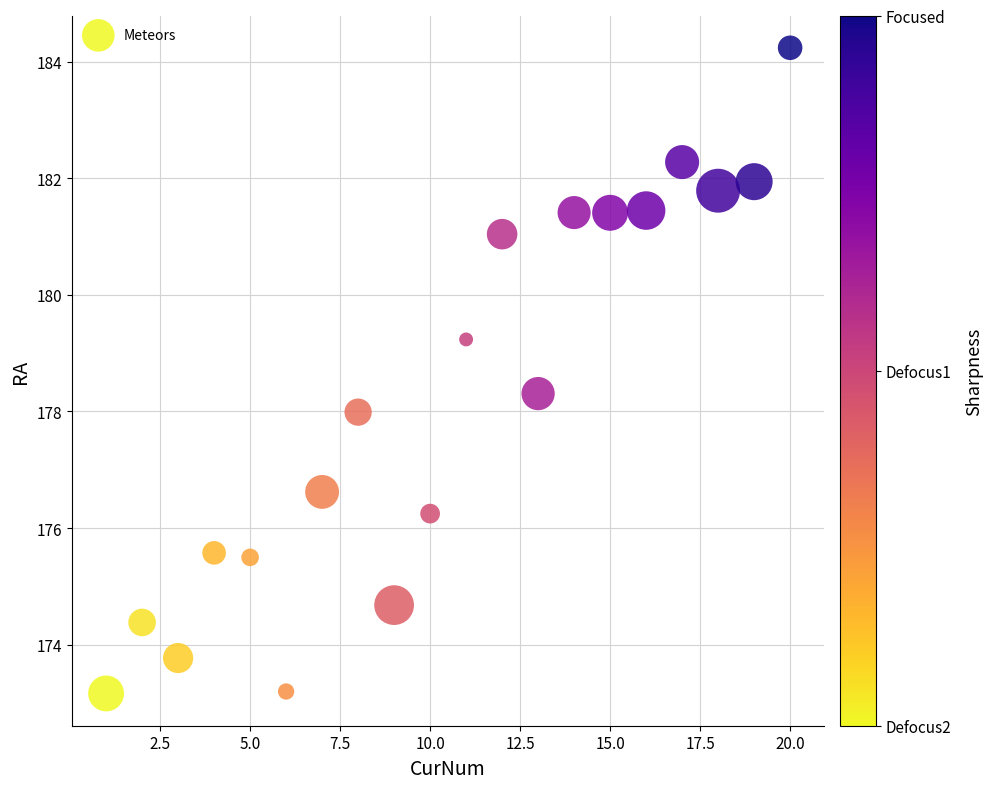

What is the range of X values (max minus min)?

19.0